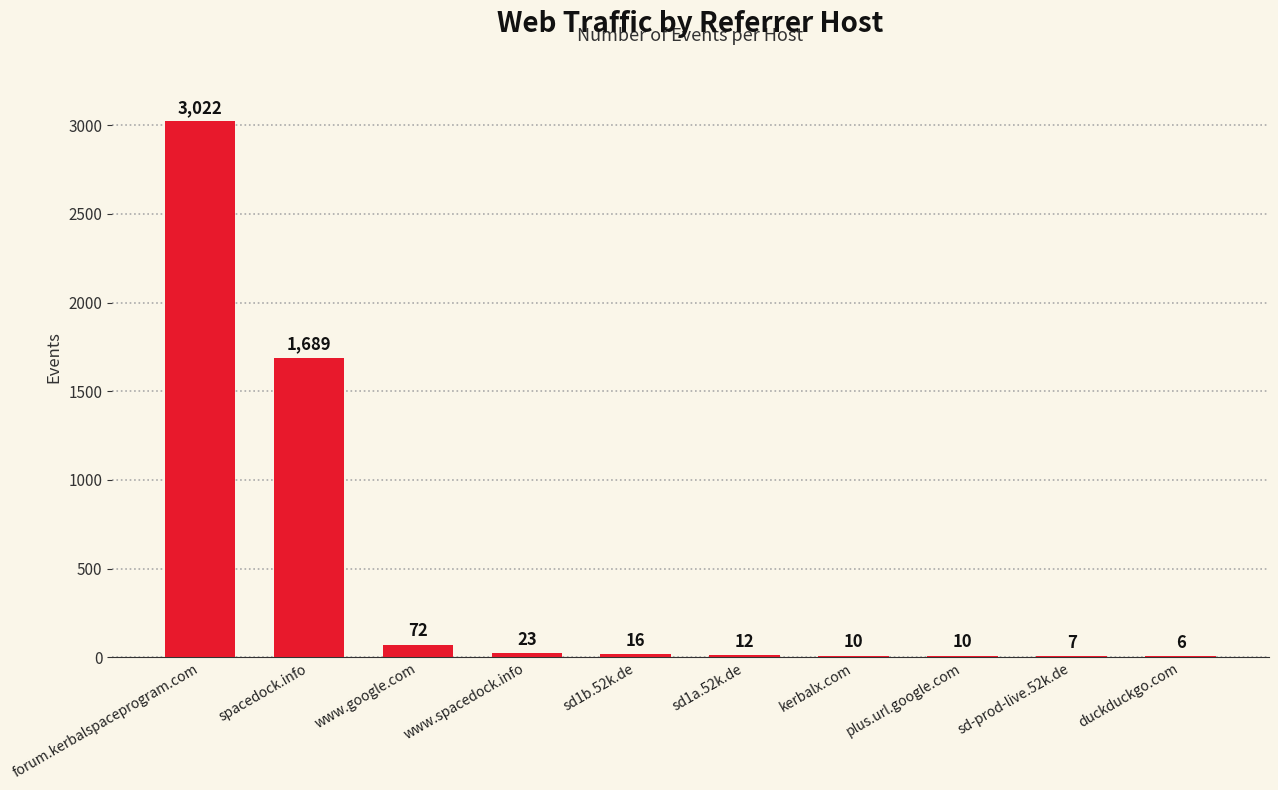

Are the bars horizontal?

No